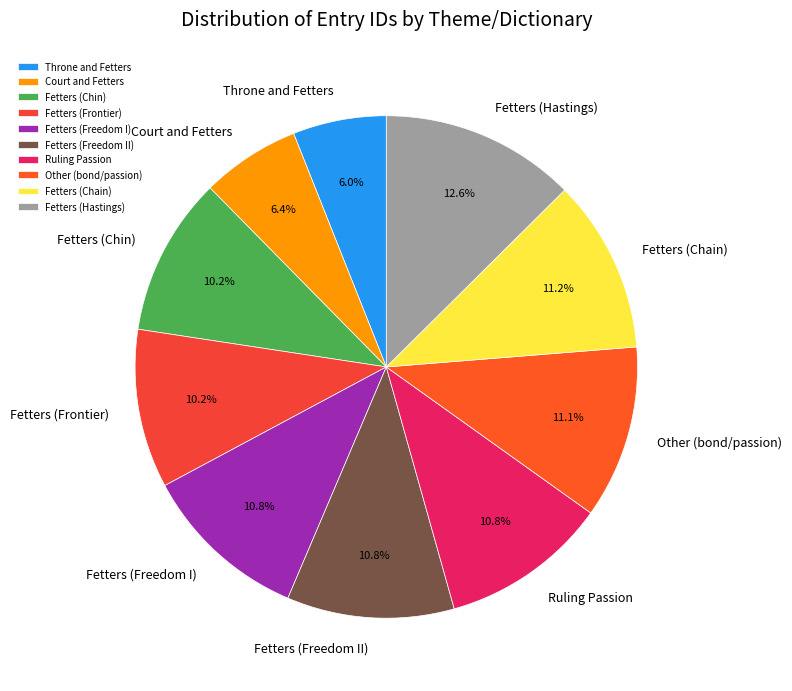

Which category has the biggest portion of the pie?

Fetters (Hastings)